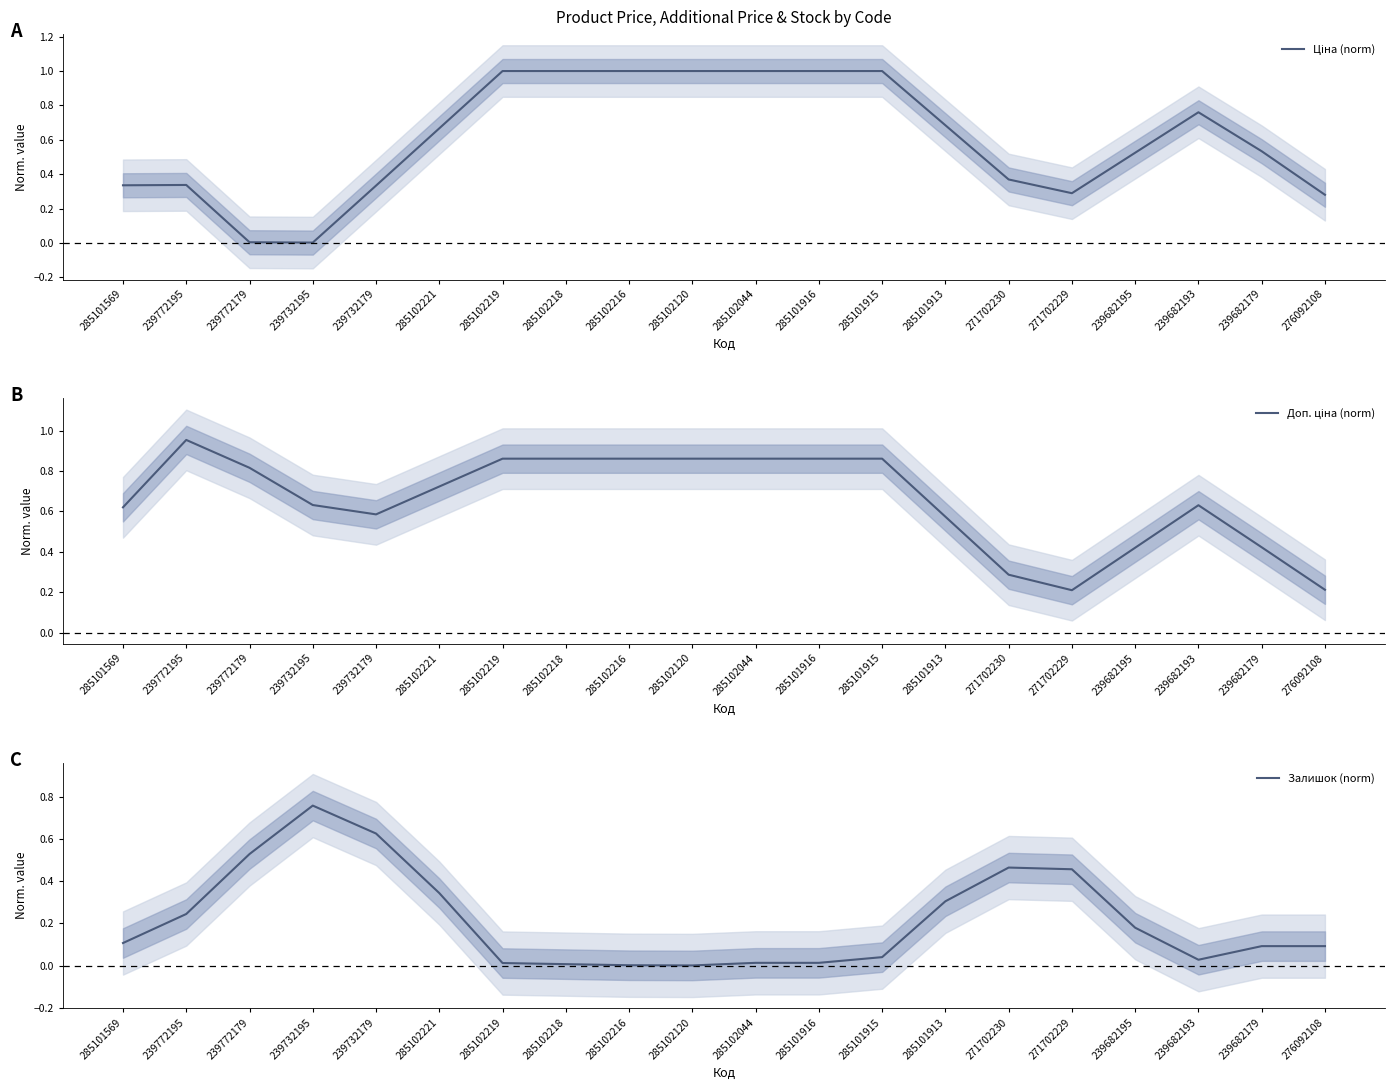

What is the sum of the Ціна (norm) values at 239682179 and 285101916?

1.5